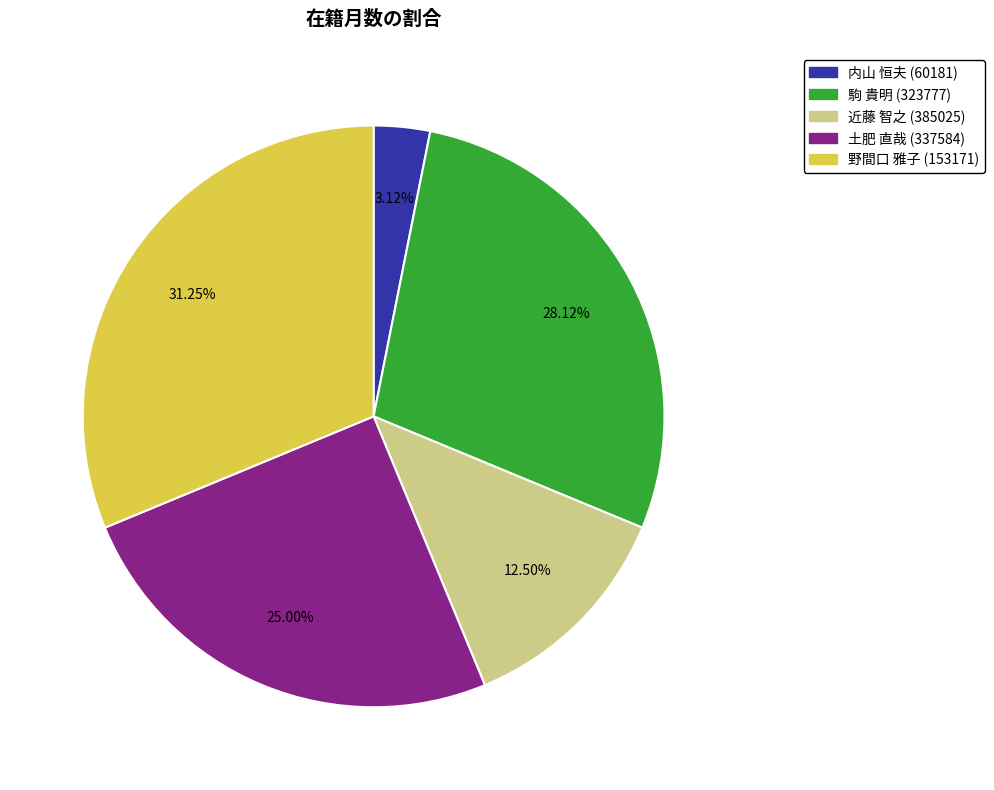

Rank the categories by value from highest to lowest.

野間口 雅子 (153171), 駒 貴明 (323777), 土肥 直哉 (337584), 近藤 智之 (385025), 内山 恒夫 (60181)